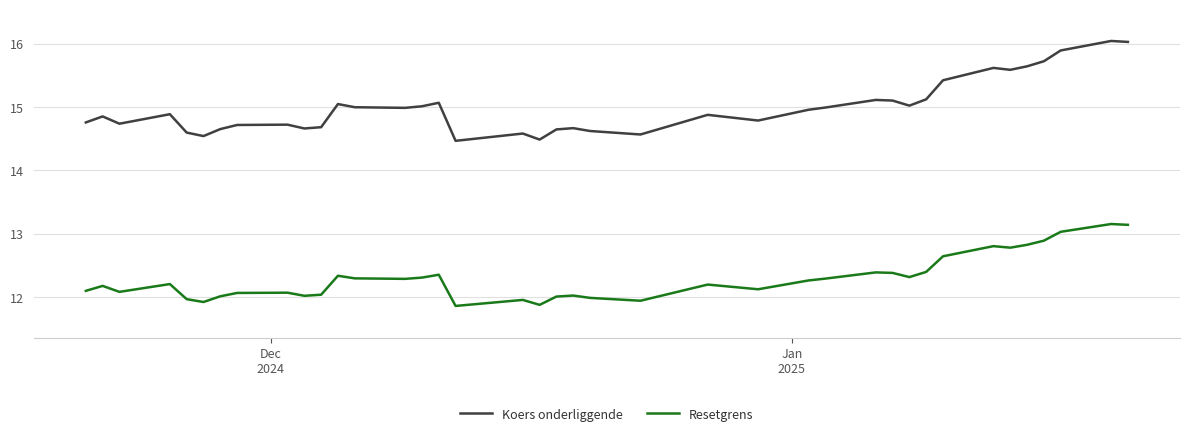

True or false: Resetgrens and Koers onderliggende intersect in this chart.

False